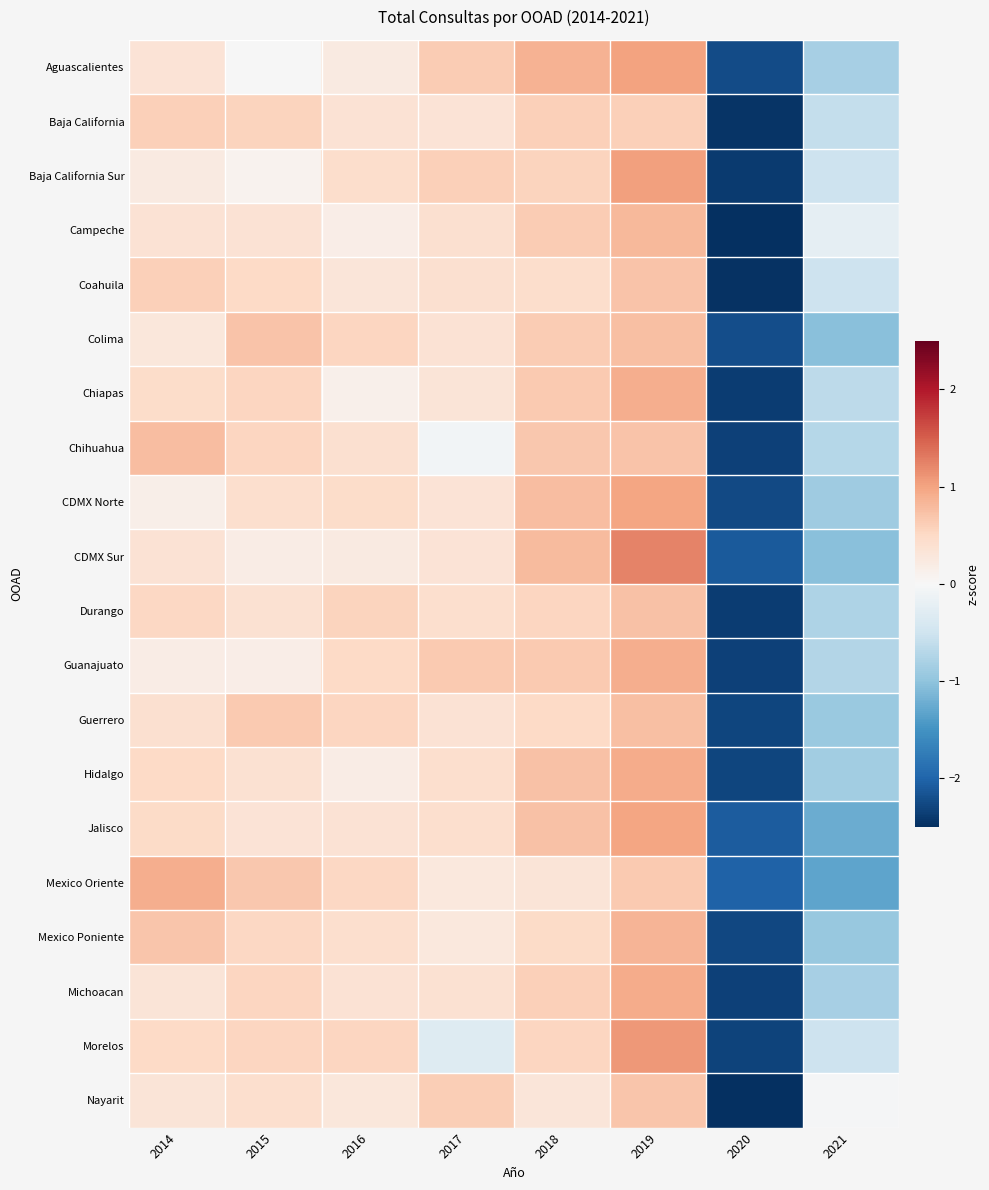

Reading left to right, what are all the values shown in this chart?

Aguascalientes: 2014=0.3	2015=-0.0	2016=0.2	2017=0.6	2018=0.9	2019=1.0	2020=-2.2	2021=-0.8
Baja California: 2014=0.6	2015=0.5	2016=0.4	2017=0.3	2018=0.6	2019=0.6	2020=-2.5	2021=-0.6
Baja California Sur: 2014=0.2	2015=0.1	2016=0.4	2017=0.6	2018=0.6	2019=1.0	2020=-2.4	2021=-0.5
Campeche: 2014=0.4	2015=0.4	2016=0.2	2017=0.4	2018=0.6	2019=0.8	2020=-2.5	2021=-0.2
Coahuila: 2014=0.6	2015=0.5	2016=0.3	2017=0.4	2018=0.4	2019=0.7	2020=-2.5	2021=-0.5
Colima: 2014=0.3	2015=0.7	2016=0.5	2017=0.4	2018=0.6	2019=0.7	2020=-2.2	2021=-1.0
Chiapas: 2014=0.5	2015=0.5	2016=0.1	2017=0.3	2018=0.7	2019=0.9	2020=-2.4	2021=-0.7
Chihuahua: 2014=0.8	2015=0.5	2016=0.4	2017=-0.1	2018=0.7	2019=0.7	2020=-2.3	2021=-0.7
CDMX Norte: 2014=0.1	2015=0.4	2016=0.5	2017=0.3	2018=0.8	2019=1.0	2020=-2.3	2021=-0.9
CDMX Sur: 2014=0.4	2015=0.2	2016=0.2	2017=0.3	2018=0.8	2019=1.2	2020=-2.1	2021=-1.0
Durango: 2014=0.5	2015=0.4	2016=0.6	2017=0.4	2018=0.5	2019=0.7	2020=-2.4	2021=-0.8
Guanajuato: 2014=0.2	2015=0.2	2016=0.5	2017=0.7	2018=0.7	2019=0.9	2020=-2.3	2021=-0.7
Guerrero: 2014=0.4	2015=0.7	2016=0.5	2017=0.4	2018=0.5	2019=0.8	2020=-2.3	2021=-0.9
Hidalgo: 2014=0.5	2015=0.4	2016=0.2	2017=0.4	2018=0.7	2019=0.9	2020=-2.3	2021=-0.9
Jalisco: 2014=0.5	2015=0.3	2016=0.4	2017=0.4	2018=0.7	2019=1.0	2020=-2.1	2021=-1.2
Mexico Oriente: 2014=0.9	2015=0.7	2016=0.5	2017=0.3	2018=0.3	2019=0.7	2020=-2.0	2021=-1.3
Mexico Poniente: 2014=0.7	2015=0.5	2016=0.4	2017=0.3	2018=0.5	2019=0.9	2020=-2.3	2021=-1.0
Michoacan: 2014=0.3	2015=0.5	2016=0.4	2017=0.4	2018=0.6	2019=0.9	2020=-2.3	2021=-0.8
Morelos: 2014=0.5	2015=0.5	2016=0.5	2017=-0.3	2018=0.5	2019=1.1	2020=-2.3	2021=-0.5
Nayarit: 2014=0.3	2015=0.4	2016=0.3	2017=0.6	2018=0.3	2019=0.7	2020=-2.6	2021=-0.0